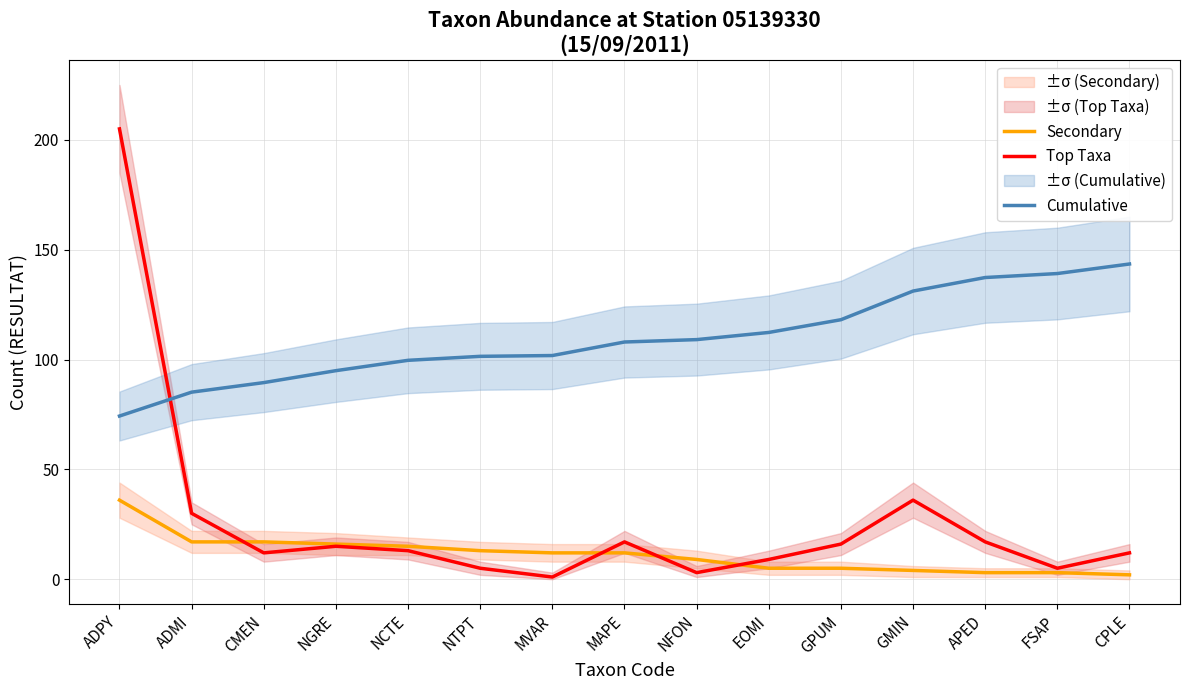

Reading left to right, list all the values displayed in this chart.

Secondary: ADPY=36.0	ADMI=17.0	CMEN=17.0	NGRE=16.0	NCTE=15.0	NTPT=13.0	MVAR=12.0	MAPE=12.0	NFON=9.0	EOMI=5.0	GPUM=5.0	GMIN=4.0	APED=3.0	FSAP=3.0	CPLE=2.0
Top Taxa: ADPY=205.0	ADMI=30.0	CMEN=12.0	NGRE=15.0	NCTE=13.0	NTPT=5.0	MVAR=1.0	MAPE=17.0	NFON=3.0	EOMI=9.0	GPUM=16.0	GMIN=36.0	APED=17.0	FSAP=5.0	CPLE=12.0
Cumulative: ADPY=74.3	ADMI=85.2	CMEN=89.5	NGRE=94.9	NCTE=99.7	NTPT=101.5	MVAR=101.8	MAPE=108.0	NFON=109.1	EOMI=112.3	GPUM=118.1	GMIN=131.2	APED=137.3	FSAP=139.2	CPLE=143.5